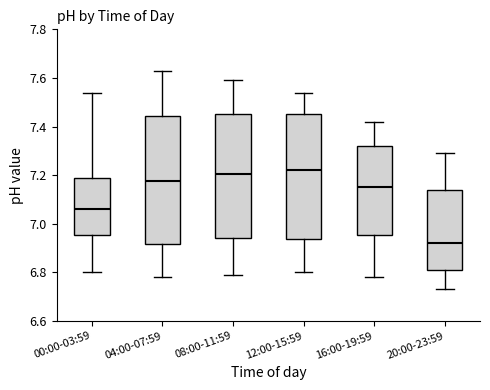

Reading left to right, transcribe this box plot: for each box, give where its median line is, the range the box spans, and where its two whiskers end, as read against the y-axis. The values are not printed on the chart, so give them approximately, as read against the axis.

00:00-03:59: median 7.06, box 6.96 to 7.20, whiskers 6.80 to 7.54
04:00-07:59: median 7.18, box 6.92 to 7.44, whiskers 6.78 to 7.64
08:00-11:59: median 7.20, box 6.94 to 7.46, whiskers 6.80 to 7.60
12:00-15:59: median 7.22, box 6.94 to 7.46, whiskers 6.80 to 7.54
16:00-19:59: median 7.16, box 6.96 to 7.32, whiskers 6.78 to 7.42
20:00-23:59: median 6.92, box 6.82 to 7.14, whiskers 6.74 to 7.30